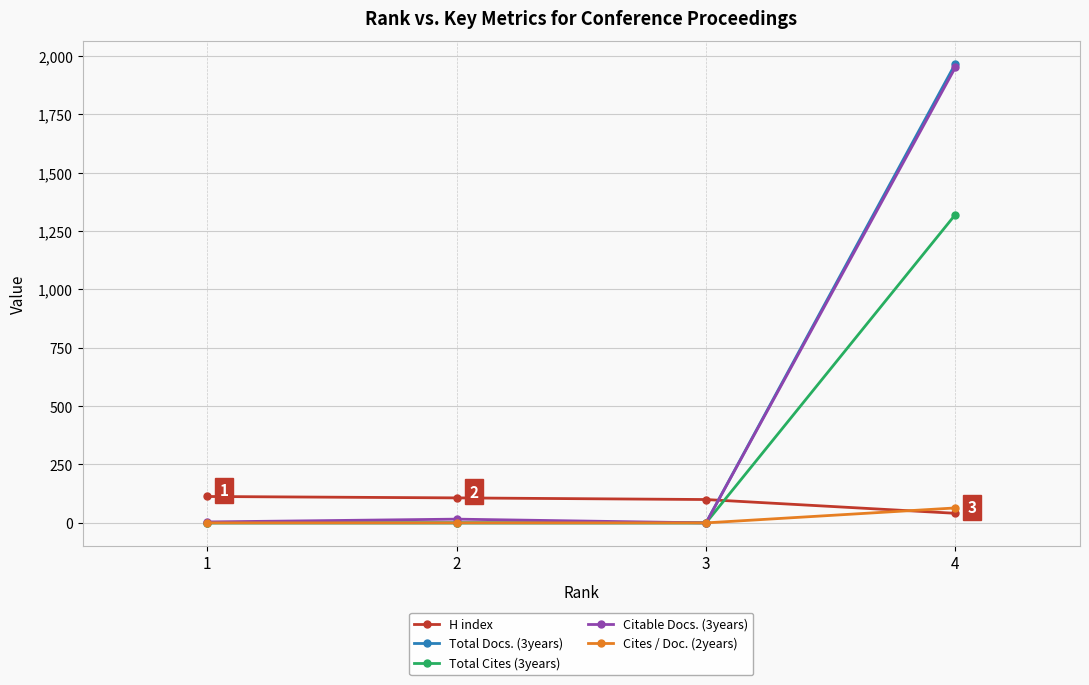

What is the sum of all Total Docs. (3years) values?

1966